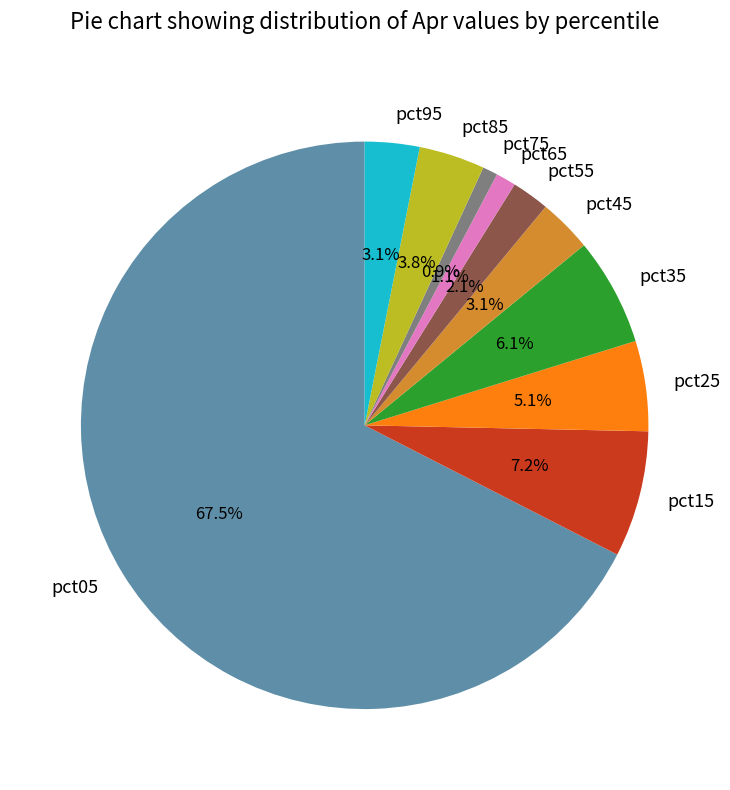

Does pct95 represent more than half of the total?

No